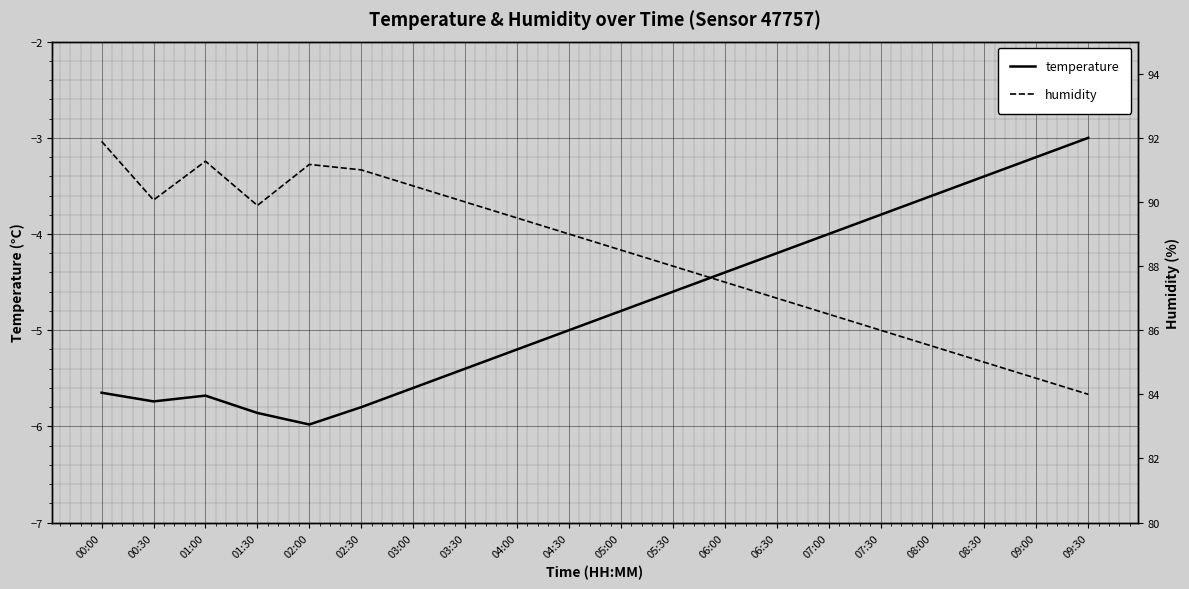

What is the highest value of the temperature series?

-3.0